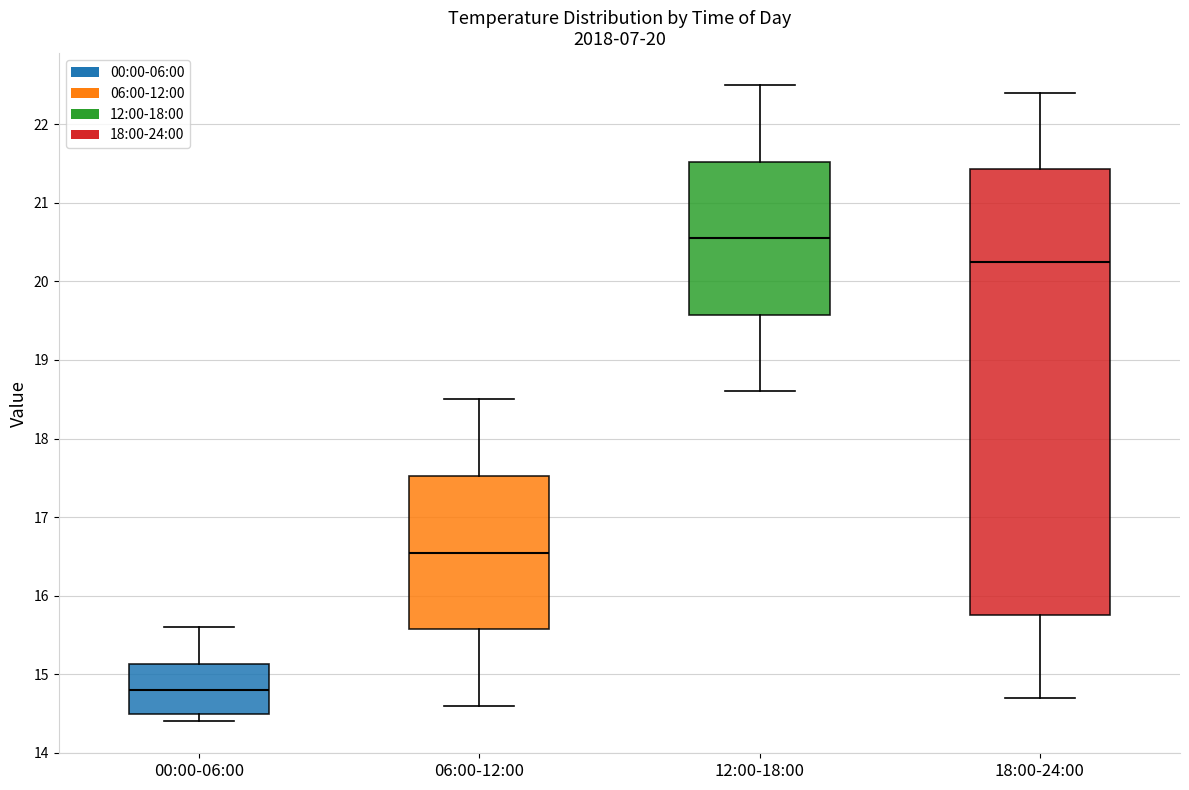

Reading left to right, read every box against the y-axis: the position of its median line, the range the box covers, and the ends of its whiskers. The values are not printed on the chart, so give them approximately, as read against the axis.

00:00-06:00: median 14.8, box 14.5 to 15.1, whiskers 14.4 to 15.6
06:00-12:00: median 16.6, box 15.6 to 17.5, whiskers 14.6 to 18.5
12:00-18:00: median 20.6, box 19.6 to 21.5, whiskers 18.6 to 22.5
18:00-24:00: median 20.3, box 15.8 to 21.4, whiskers 14.7 to 22.4